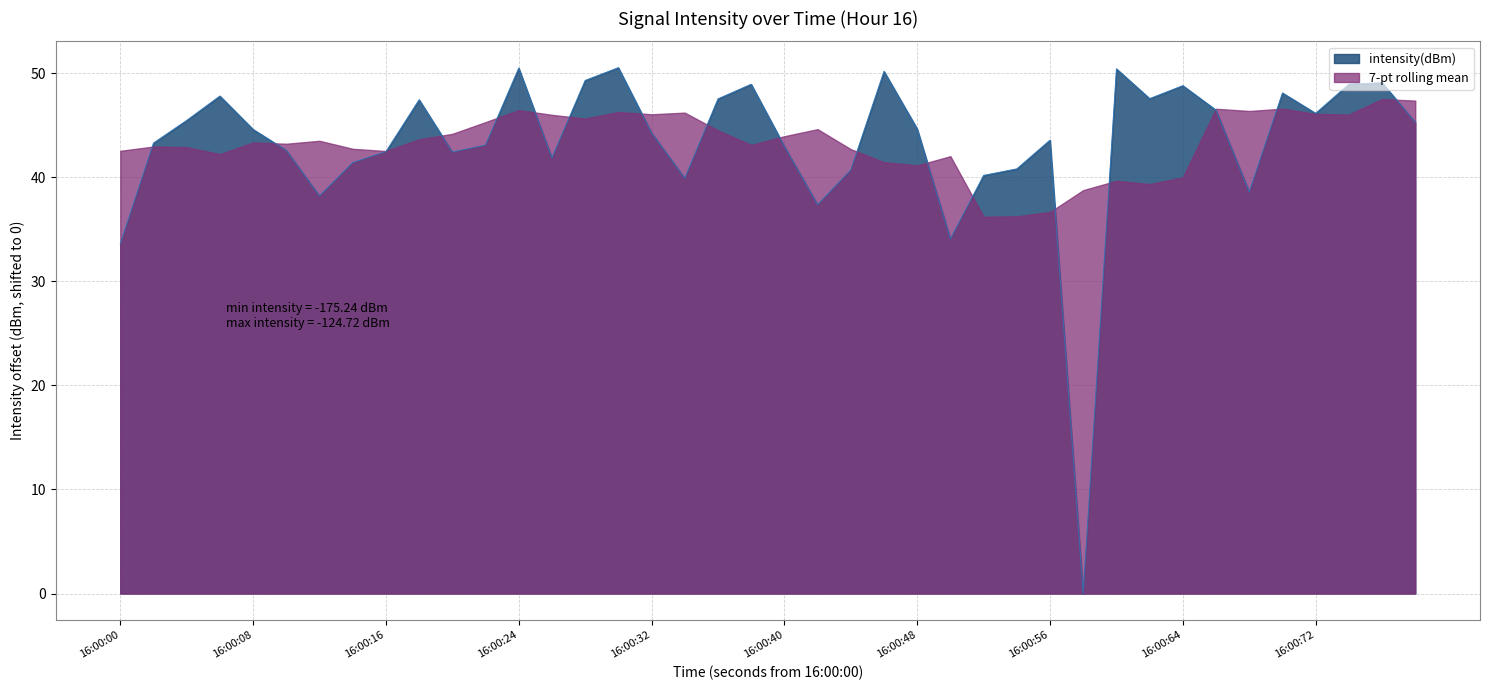

At which label is the value closest to 25?

16:00:00